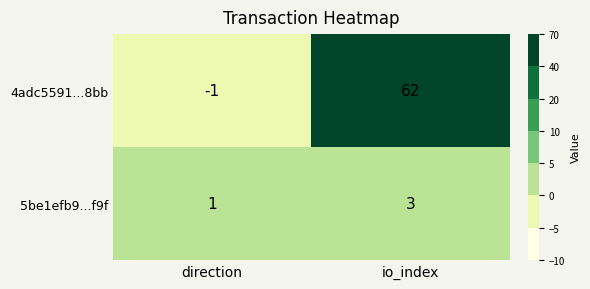

At direction, list the series in order from smallest to largest.

4adc5591...8bb, 5be1efb9...f9f